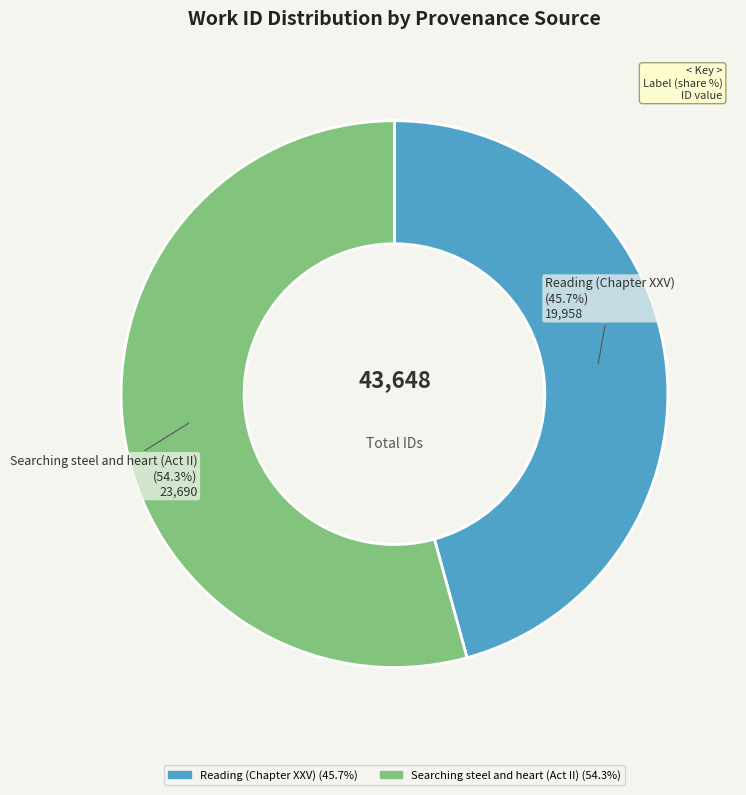

To the nearest percent, what is the average slice percentage?

50%